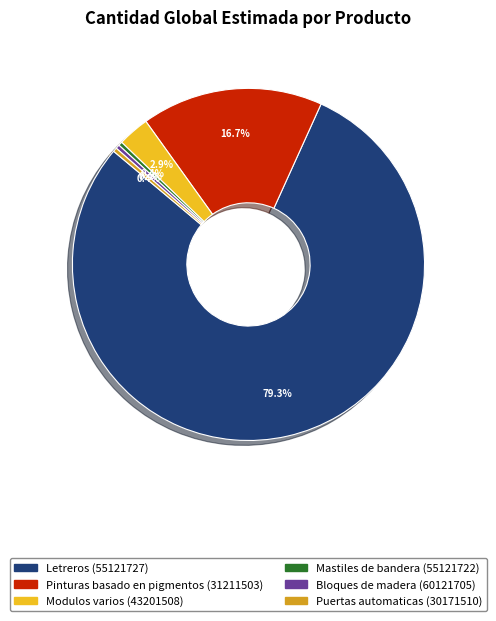

How many segments does this pie chart have?

6